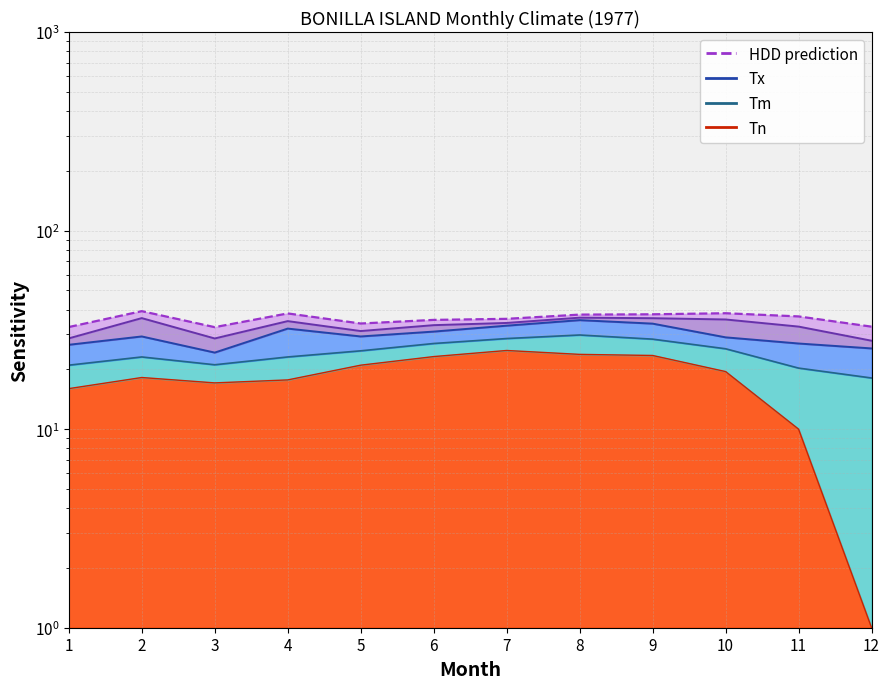

True or false: the data has more than 1 interior local peaks.

True